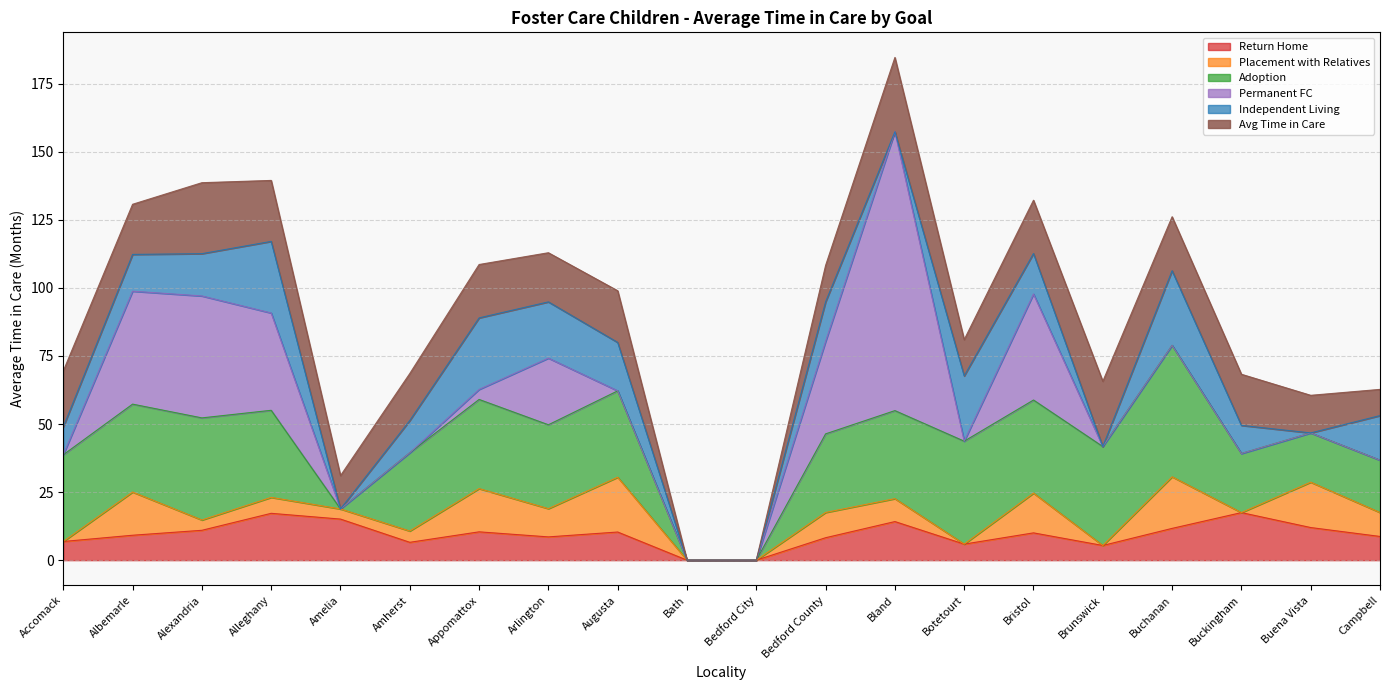

In Avg Time in Care, how many points are lower than both neighbors (excluding endpoints)?

4